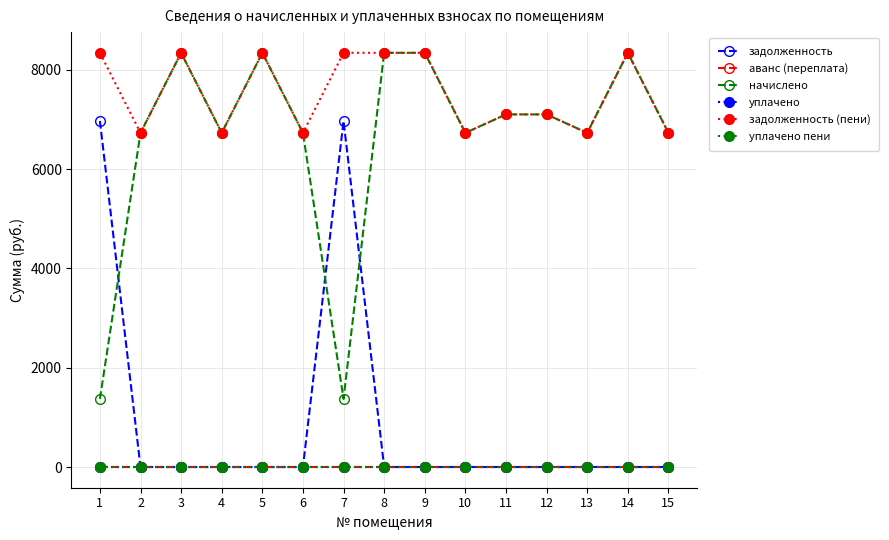

Is this an area chart (filled region under the line)?

No